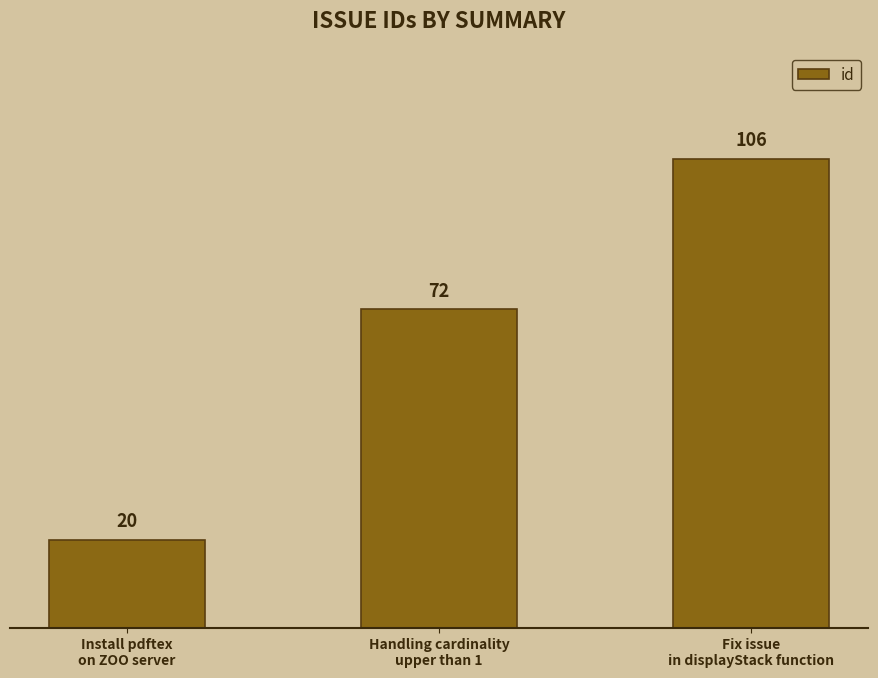

What is the sum of the values at Fix issue
in displayStack function and Handling cardinality
upper than 1?

178